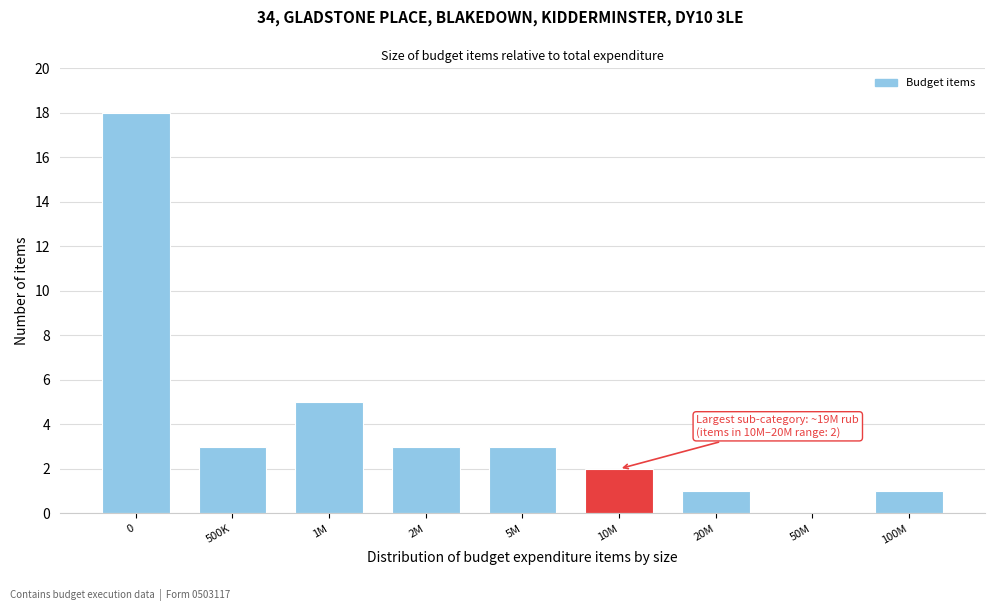

Reading right to left, transcribe all the data shown in this chart.

100M=1	50M=0	20M=1	10M=2	5M=3	2M=3	1M=5	500K=3	0=18